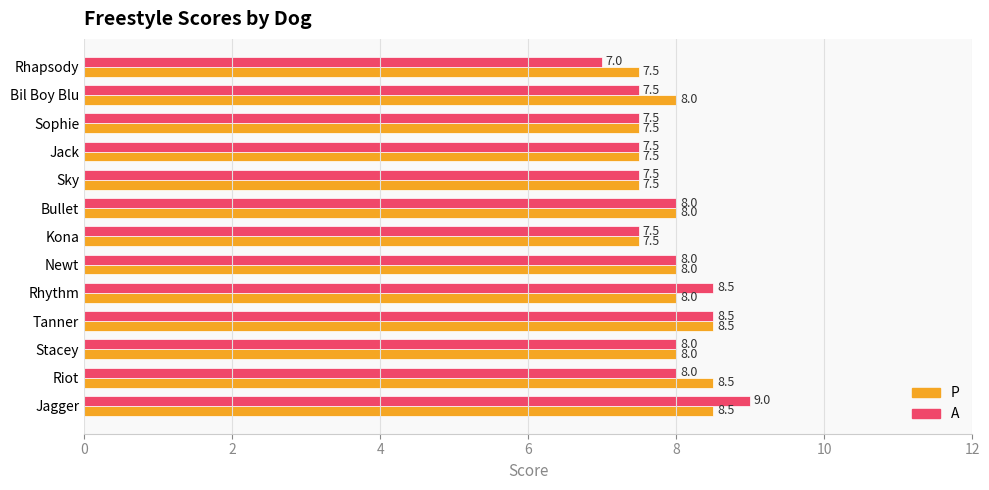

What is the sum of all P values?

103.0